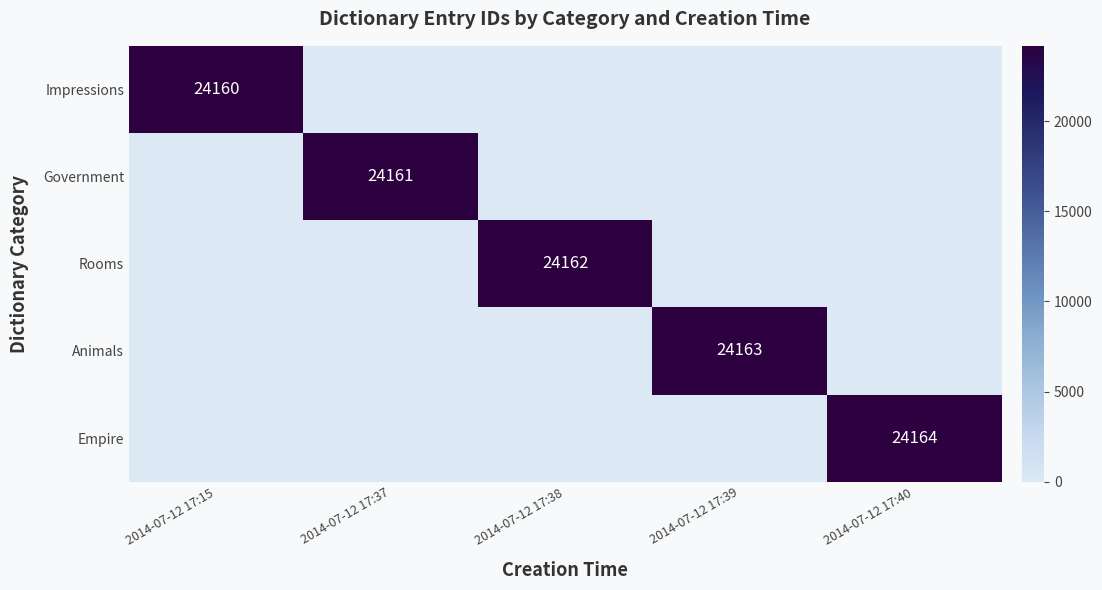

How many categories are shown in the chart?

5